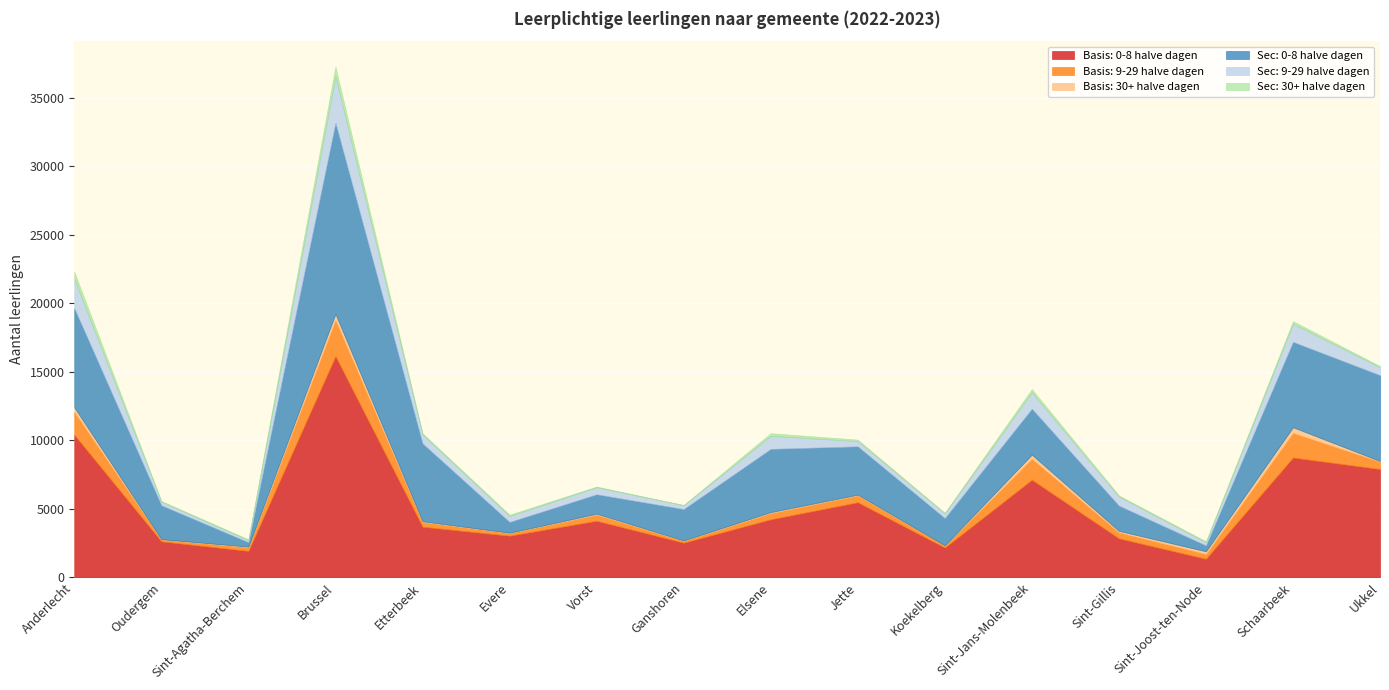

Reading right to left, what are all the values shown in this chart?

Basis: 0-8 halve dagen: Ukkel=7910	Schaarbeek=8748	Sint-Joost-ten-Node=1361	Sint-Gillis=2852	Sint-Jans-Molenbeek=7129	Koekelberg=2179	Jette=5486	Elsene=4241	Ganshoren=2535	Vorst=4135	Evere=3046	Etterbeek=3701	Brussel=16144	Sint-Agatha-Berchem=1937	Oudergem=2633	Anderlecht=10407
Basis: 9-29 halve dagen: Ukkel=536	Schaarbeek=1801	Sint-Joost-ten-Node=354	Sint-Gillis=438	Sint-Jans-Molenbeek=1531	Koekelberg=145	Jette=503	Elsene=453	Ganshoren=139	Vorst=442	Evere=192	Etterbeek=347	Brussel=2633	Sint-Agatha-Berchem=273	Oudergem=140	Anderlecht=1669
Basis: 30+ halve dagen: Ukkel=48	Schaarbeek=410	Sint-Joost-ten-Node=192	Sint-Gillis=110	Sint-Jans-Molenbeek=302	Koekelberg=19	Jette=54	Elsene=73	Ganshoren=28	Vorst=73	Evere=27	Etterbeek=55	Brussel=453	Sint-Agatha-Berchem=46	Oudergem=21	Anderlecht=336
Sec: 0-8 halve dagen: Ukkel=6263	Schaarbeek=6229	Sint-Joost-ten-Node=429	Sint-Gillis=1841	Sint-Jans-Molenbeek=3348	Koekelberg=1986	Jette=3521	Elsene=4613	Ganshoren=2288	Vorst=1419	Evere=784	Etterbeek=5676	Brussel=13930	Sint-Agatha-Berchem=313	Oudergem=2472	Anderlecht=7226
Sec: 9-29 halve dagen: Ukkel=580	Schaarbeek=1320	Sint-Joost-ten-Node=228	Sint-Gillis=672	Sint-Jans-Molenbeek=1191	Koekelberg=348	Jette=386	Elsene=951	Ganshoren=282	Vorst=509	Evere=438	Etterbeek=654	Brussel=3399	Sint-Agatha-Berchem=154	Oudergem=263	Anderlecht=2148
Sec: 30+ halve dagen: Ukkel=82	Schaarbeek=189	Sint-Joost-ten-Node=74	Sint-Gillis=68	Sint-Jans-Molenbeek=241	Koekelberg=37	Jette=105	Elsene=194	Ganshoren=11	Vorst=53	Evere=92	Etterbeek=89	Brussel=699	Sint-Agatha-Berchem=57	Oudergem=47	Anderlecht=517